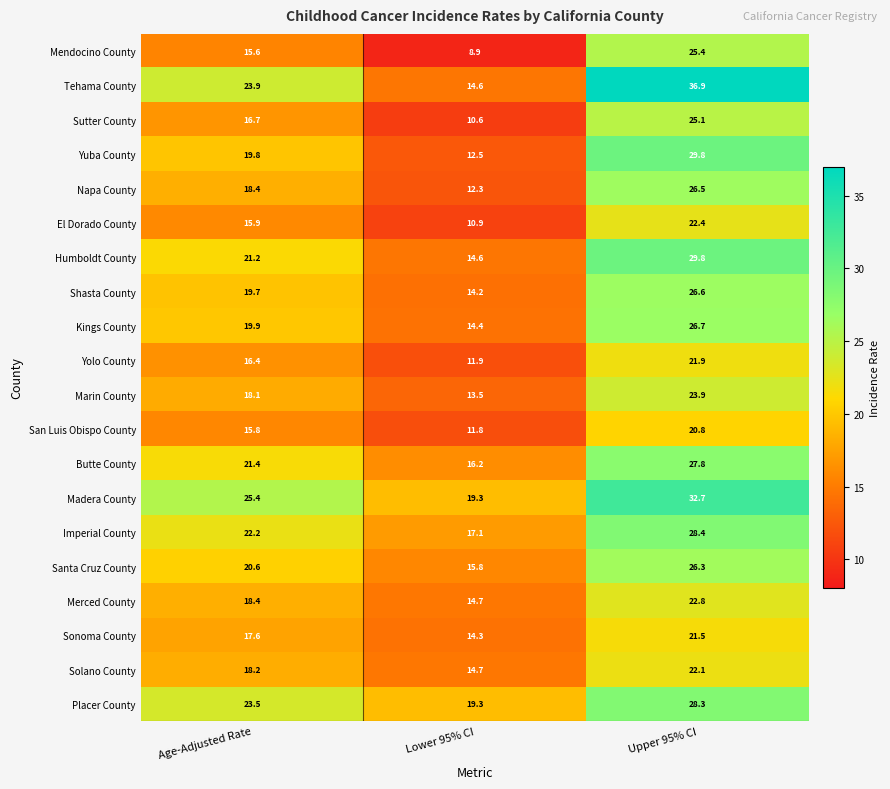

What is the difference between the maximum and second lowest values in the Kings County series?

6.8